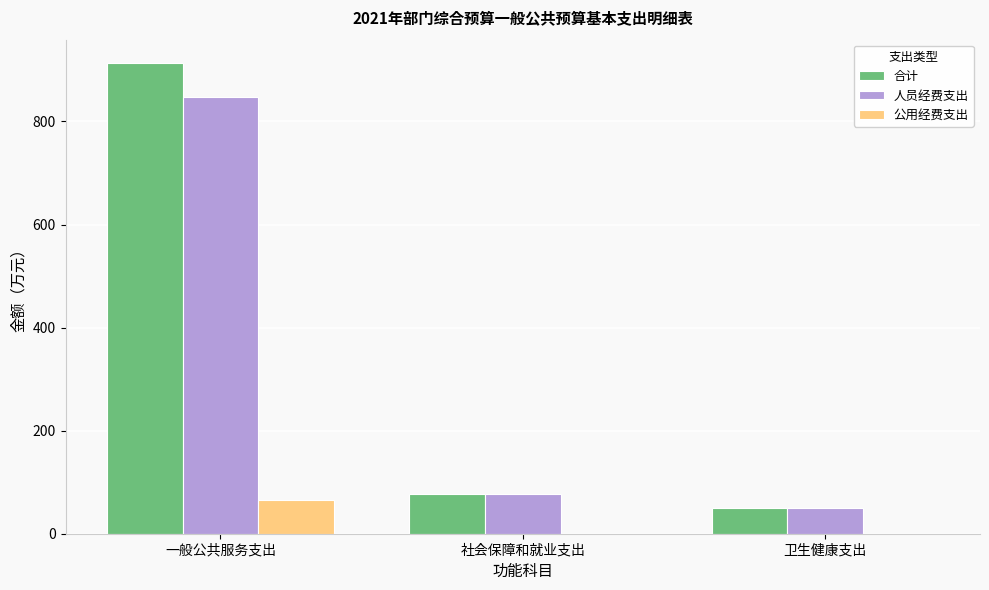

The 人员经费支出 series shows 569.6 at 一般公共服务支出. True or false?

False